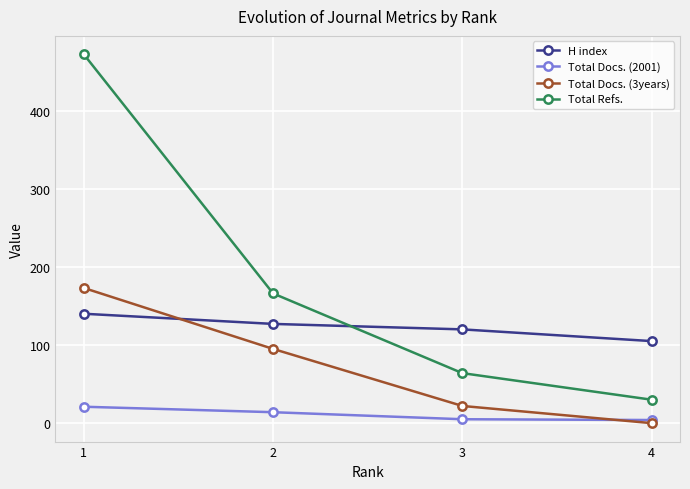

What is the highest value of the Total Refs. series?

472